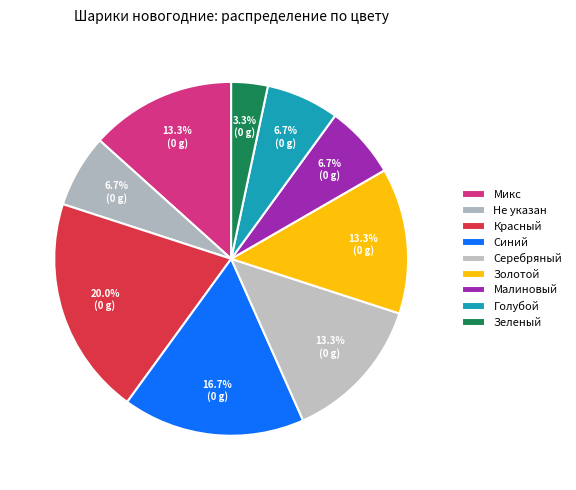

How many slices are in this pie chart?

9